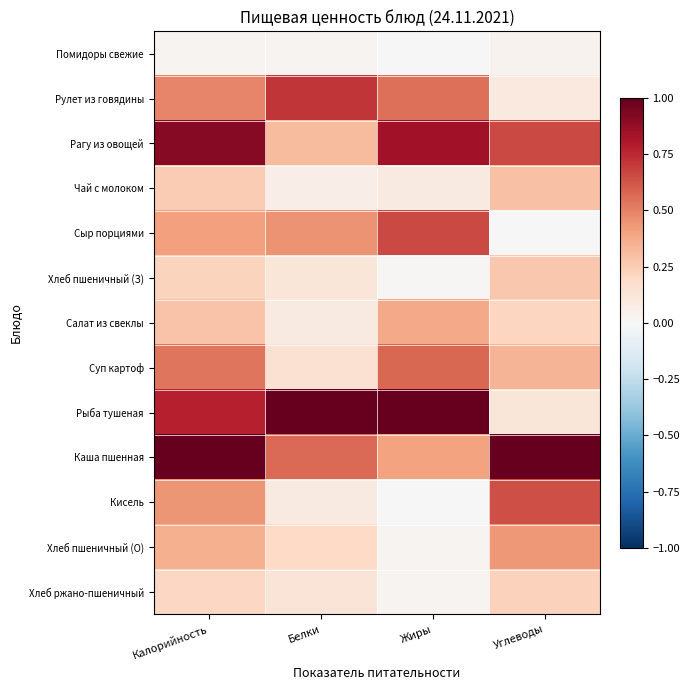

Rank the series by their maximum value, from lowest to highest.

Помидоры свежие, Хлеб ржано-пшеничный, Хлеб пшеничный (З), Чай с молоком, Салат из свеклы, Хлеб пшеничный (О), Суп картоф, Кисель, Сыр порциями, Рулет из говядины, Рагу из овощей, Рыба тушеная, Каша пшенная